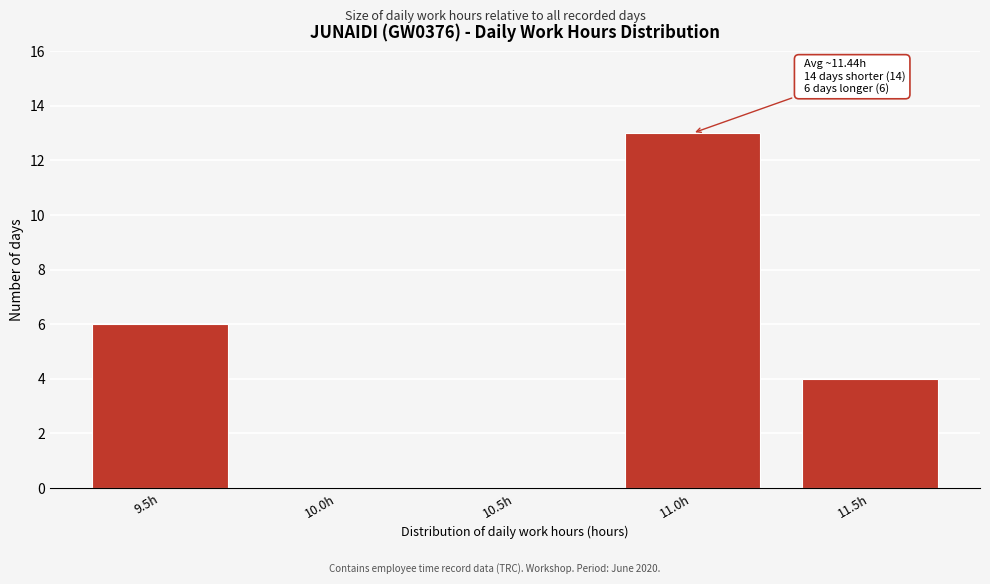

Reading right to left, transcribe all the data shown in this chart.

11.5h=4	11.0h=13	10.5h=0	10.0h=0	9.5h=6